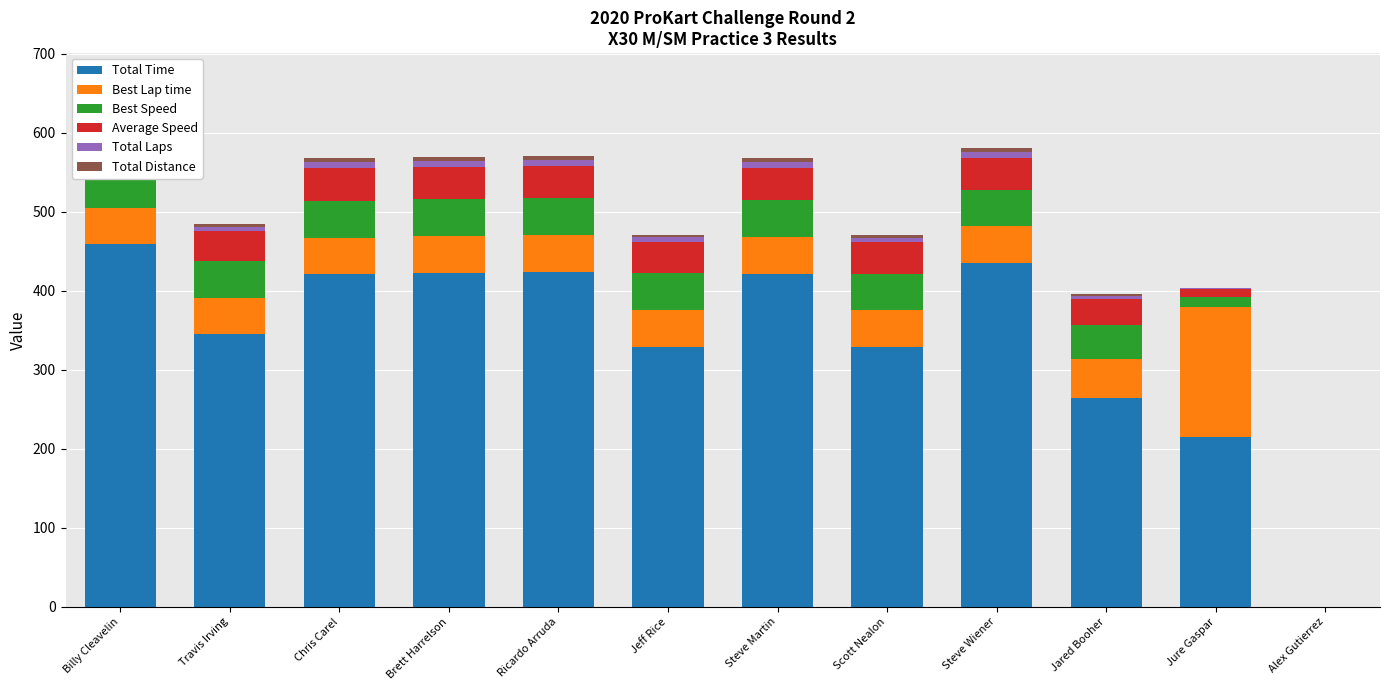

What is the value of the Best Lap time bar at the 8th from the left?

46.6